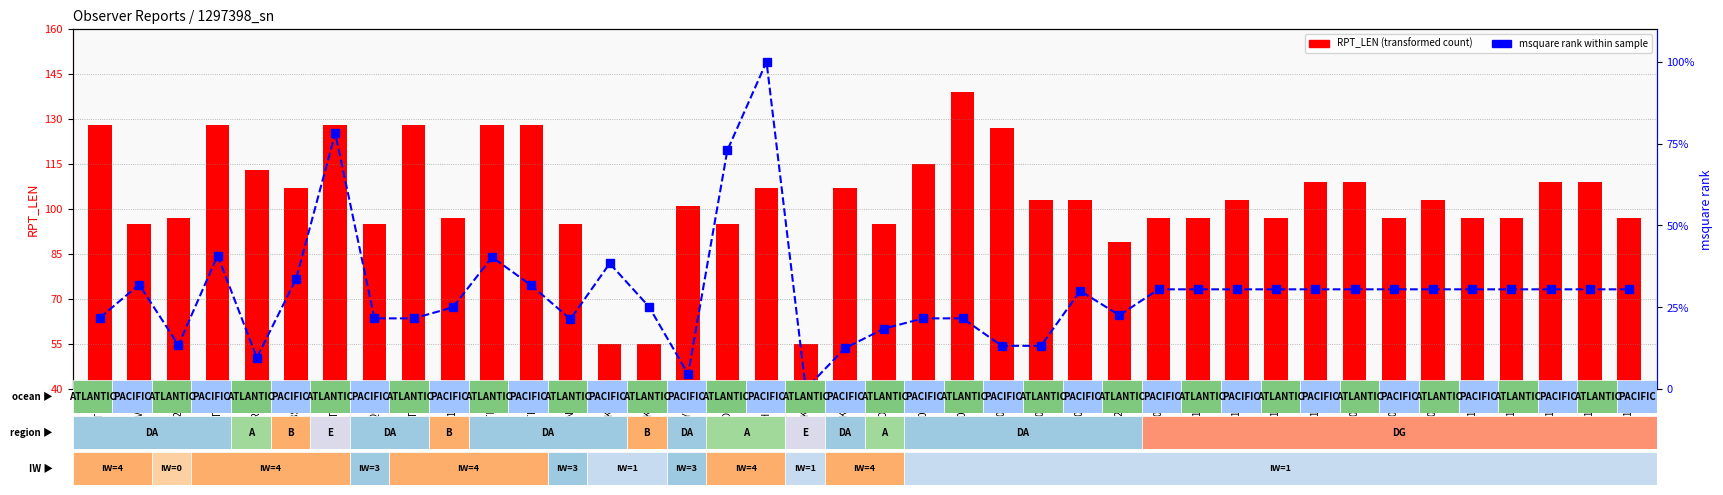

How many groups of bars are there?

40